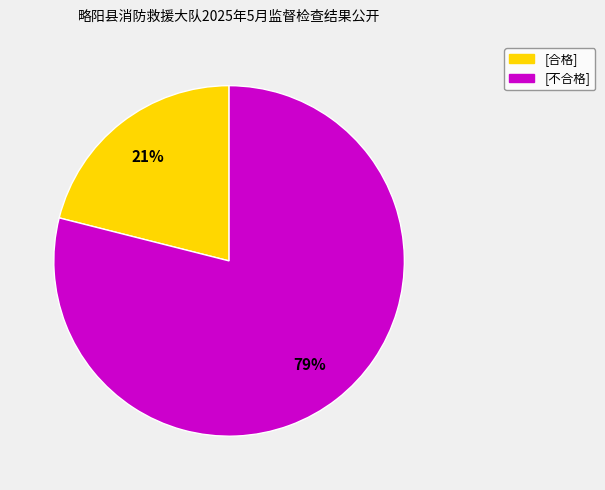

The [不合格] slice represents 79% of the pie. True or false?

True